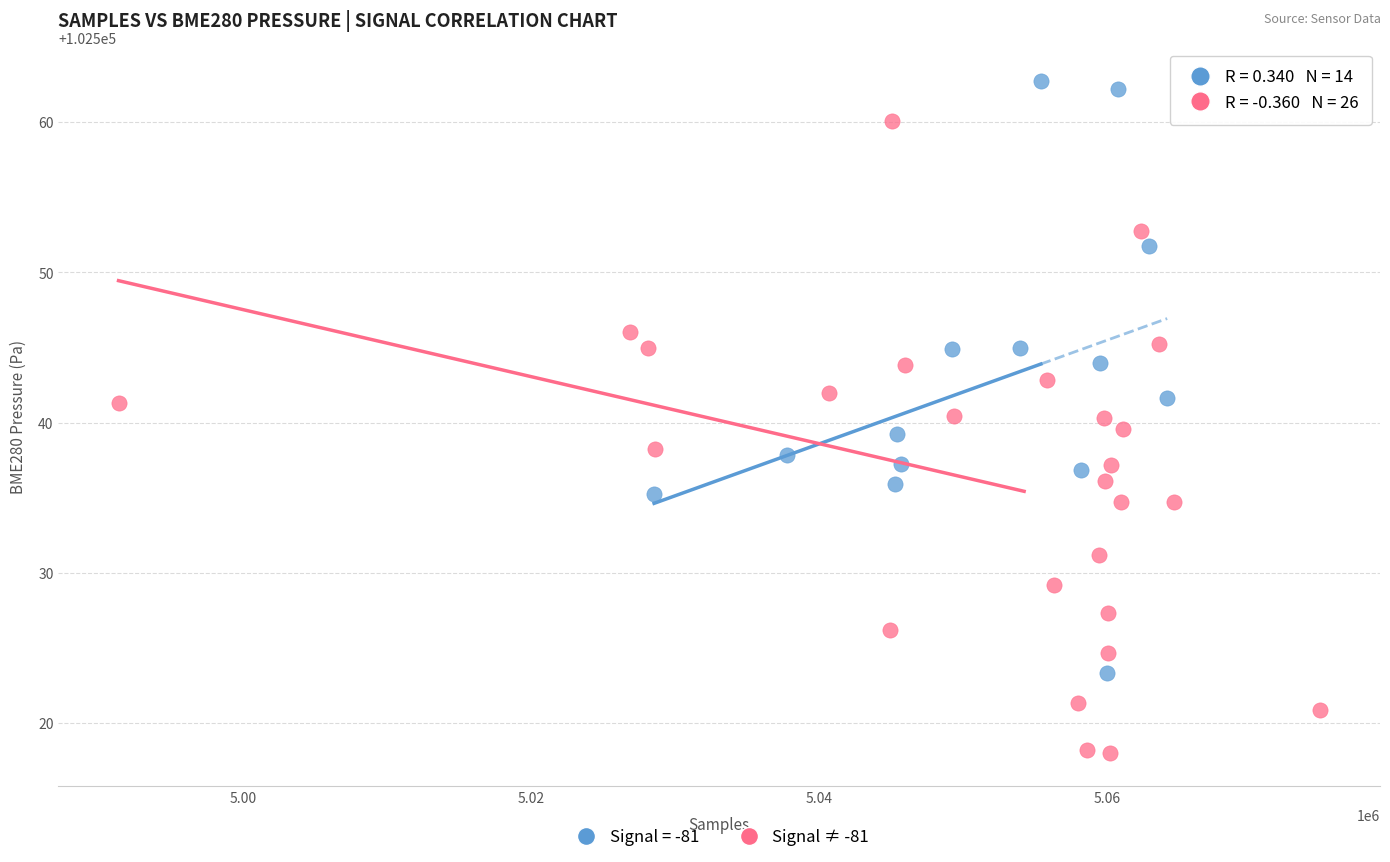

Which series has the largest Y range (max minus min)?

Signal ≠ -81